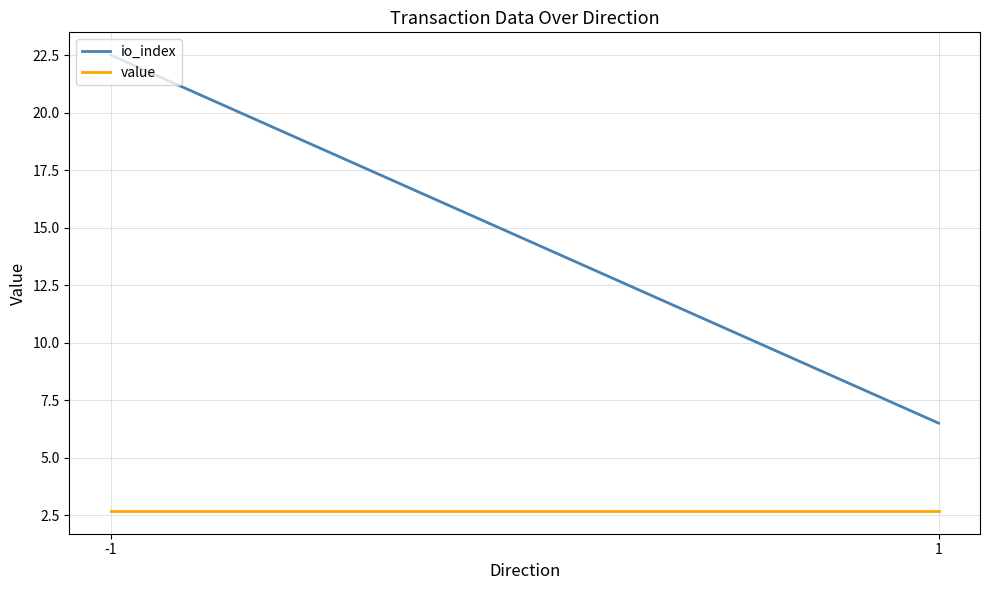

Between -1 and 1, which series saw the biggest shift?

io_index